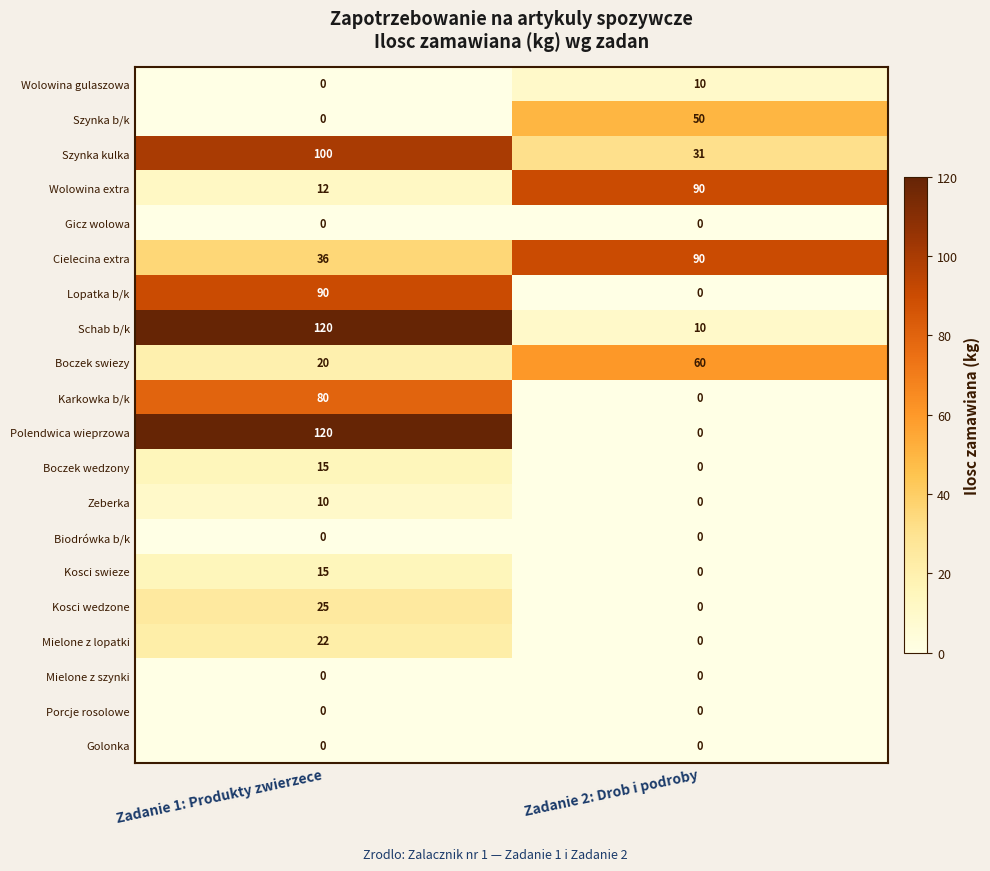

What is the minimum value for Wolowina extra?

12